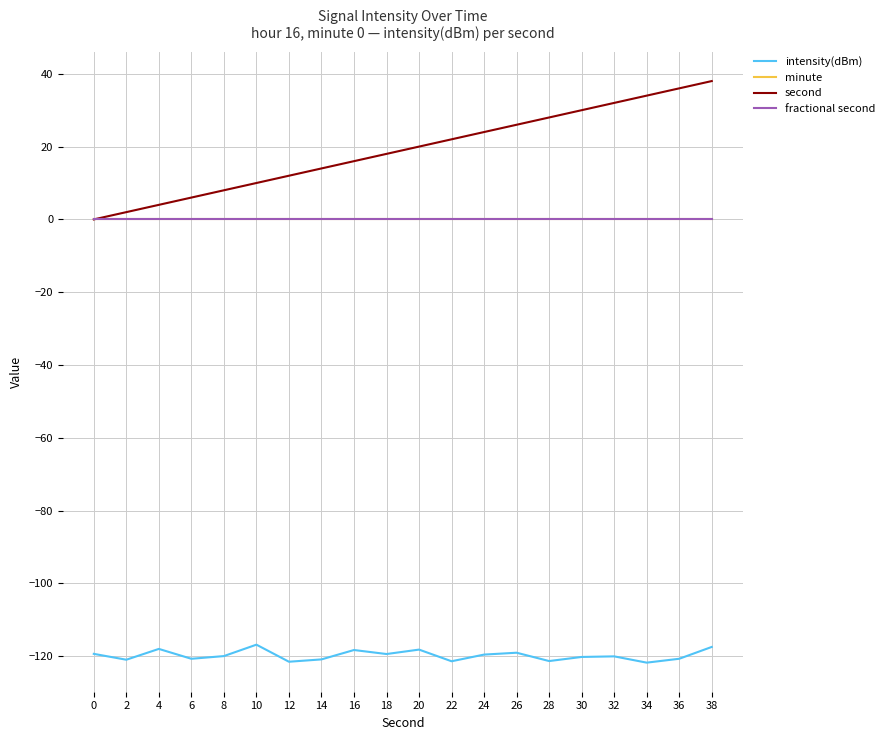

True or false: fractional second has more than 0 interior local peaks.

False